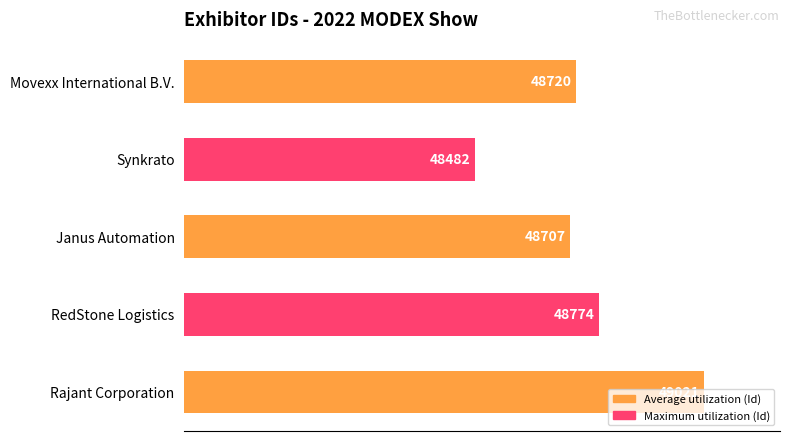

What is the change in value from Movexx International B.V. to Janus Automation?

-13